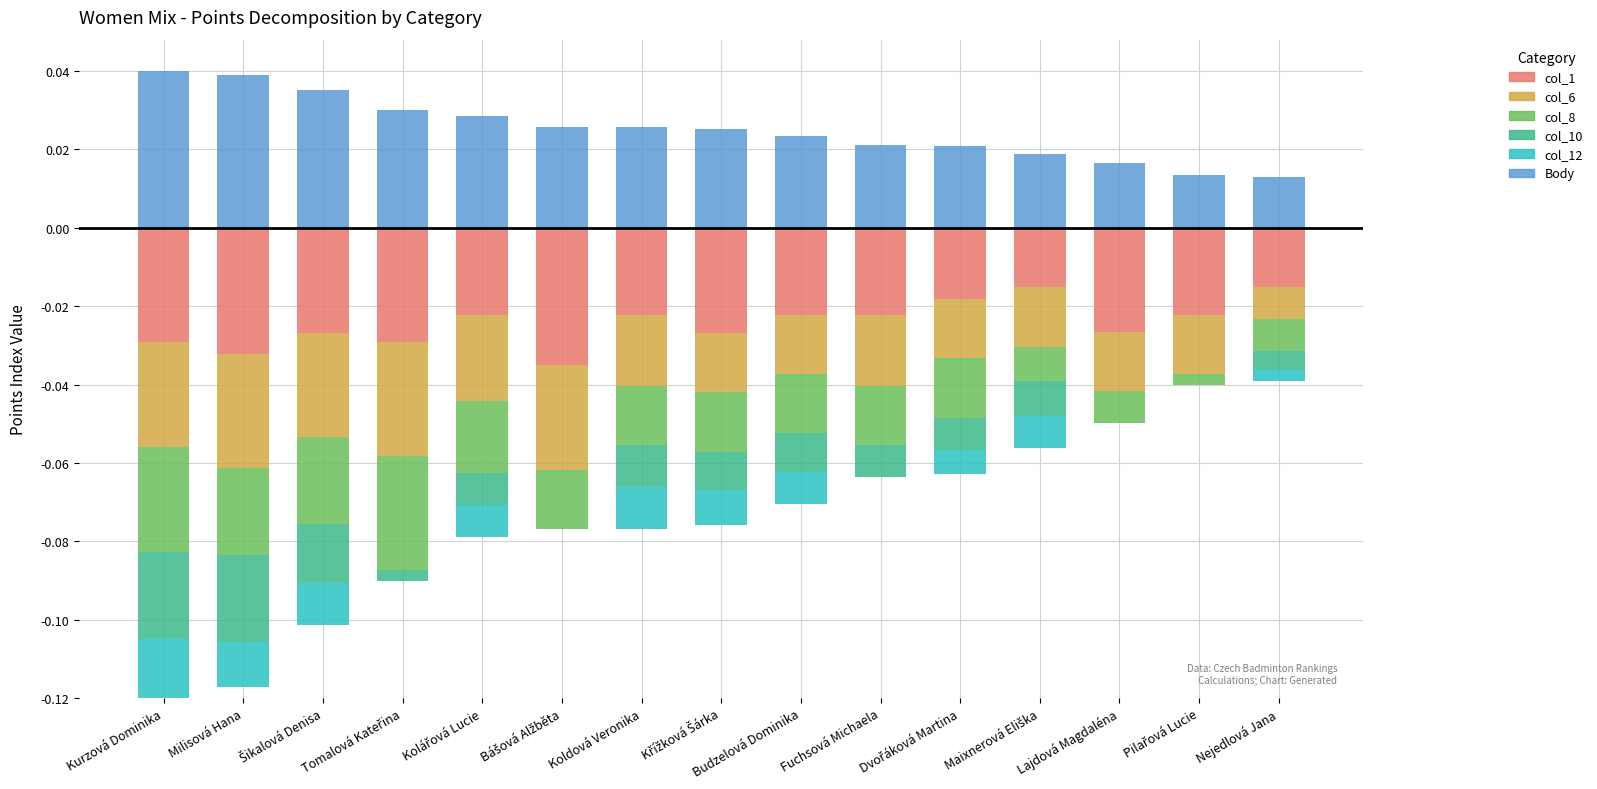

Reading right to left, extract all data points from this chart.

col_1: Nejedlová Jana=0.0	Pilařová Lucie=0.0	Lajdová Magdaléna=0.0	Maixnerová Eliška=0.0	Dvořáková Martina=0.0	Fuchsová Michaela=0.0	Budzelová Dominika=0.0	Křížková Šárka=0.0	Koldová Veronika=0.0	Bášová Alžběta=0.0	Kolářová Lucie=0.0	Tomalová Kateřina=0.0	Šikalová Denisa=0.0	Milisová Hana=0.0	Kurzová Dominika=0.0
col_6: Nejedlová Jana=0.0	Pilařová Lucie=0.0	Lajdová Magdaléna=0.0	Maixnerová Eliška=0.0	Dvořáková Martina=0.0	Fuchsová Michaela=0.0	Budzelová Dominika=0.0	Křížková Šárka=0.0	Koldová Veronika=0.0	Bášová Alžběta=0.0	Kolářová Lucie=0.0	Tomalová Kateřina=0.0	Šikalová Denisa=0.0	Milisová Hana=0.0	Kurzová Dominika=0.0
col_8: Nejedlová Jana=0.0	Pilařová Lucie=0.0	Lajdová Magdaléna=0.0	Maixnerová Eliška=0.0	Dvořáková Martina=0.0	Fuchsová Michaela=0.0	Budzelová Dominika=0.0	Křížková Šárka=0.0	Koldová Veronika=0.0	Bášová Alžběta=0.0	Kolářová Lucie=0.0	Tomalová Kateřina=0.0	Šikalová Denisa=0.0	Milisová Hana=0.0	Kurzová Dominika=0.0
col_10: Nejedlová Jana=0.0	Pilařová Lucie=0.0	Lajdová Magdaléna=0.0	Maixnerová Eliška=0.0	Dvořáková Martina=0.0	Fuchsová Michaela=0.0	Budzelová Dominika=0.0	Křížková Šárka=0.0	Koldová Veronika=0.0	Bášová Alžběta=0.0	Kolářová Lucie=0.0	Tomalová Kateřina=0.0	Šikalová Denisa=0.0	Milisová Hana=0.0	Kurzová Dominika=0.0
col_12: Nejedlová Jana=0.0	Pilařová Lucie=0.0	Lajdová Magdaléna=0.0	Maixnerová Eliška=0.0	Dvořáková Martina=0.0	Fuchsová Michaela=0.0	Budzelová Dominika=0.0	Křížková Šárka=0.0	Koldová Veronika=0.0	Bášová Alžběta=0.0	Kolářová Lucie=0.0	Tomalová Kateřina=0.0	Šikalová Denisa=0.0	Milisová Hana=0.0	Kurzová Dominika=0.0
Body: Nejedlová Jana=0.0	Pilařová Lucie=0.0	Lajdová Magdaléna=0.0	Maixnerová Eliška=0.0	Dvořáková Martina=0.0	Fuchsová Michaela=0.0	Budzelová Dominika=0.0	Křížková Šárka=0.0	Koldová Veronika=0.0	Bášová Alžběta=0.0	Kolářová Lucie=0.0	Tomalová Kateřina=0.0	Šikalová Denisa=0.0	Milisová Hana=0.0	Kurzová Dominika=0.0